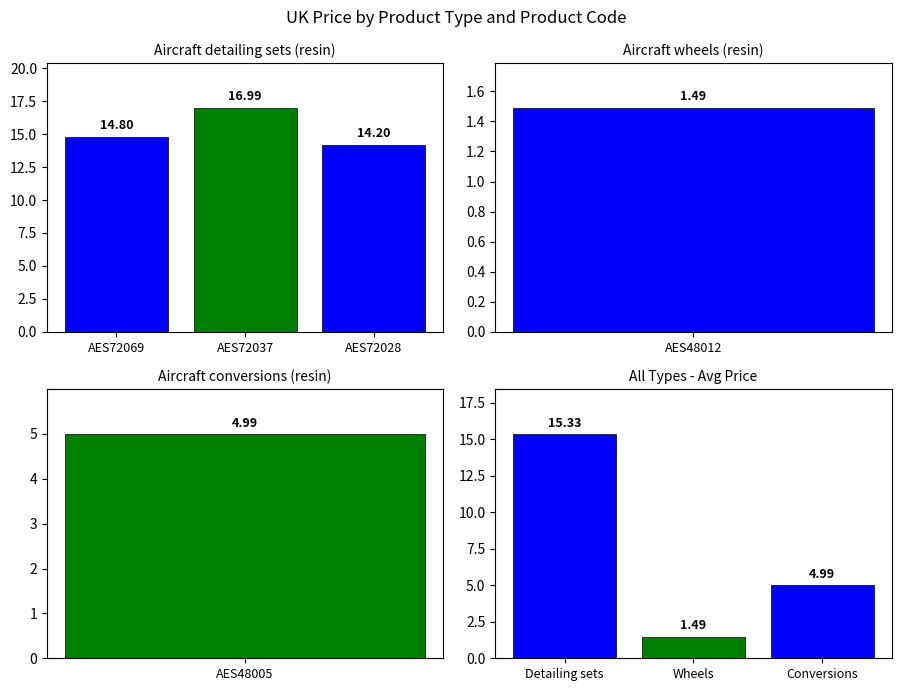

Are the bars grouped side by side (vs. stacked)?

Yes